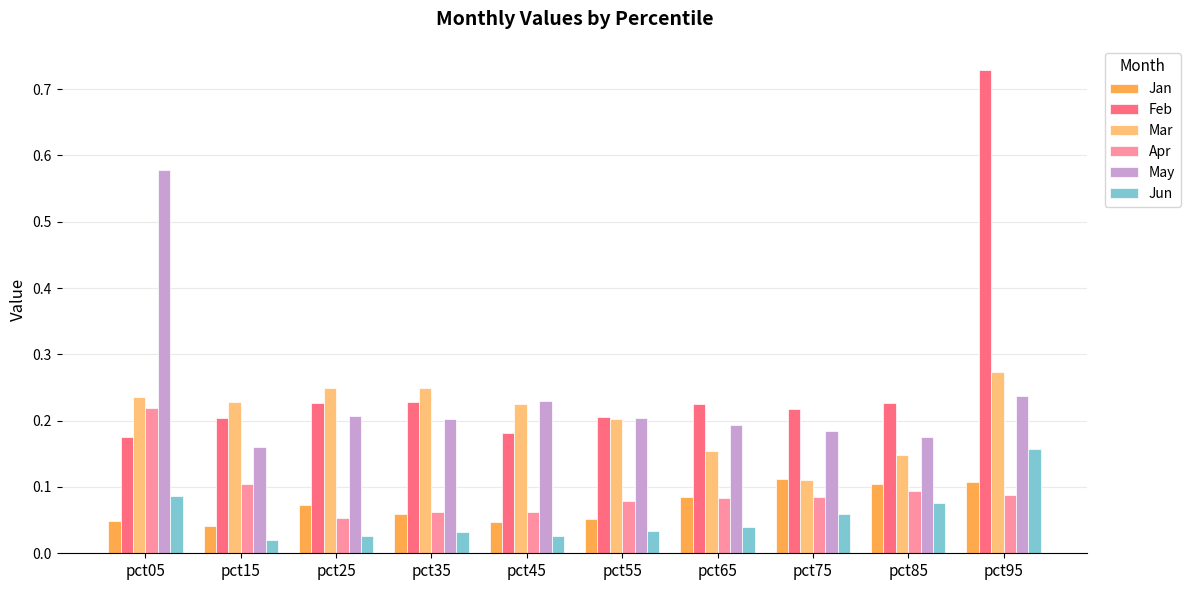

What is the difference between the maximum and minimum values in the May series?

0.4